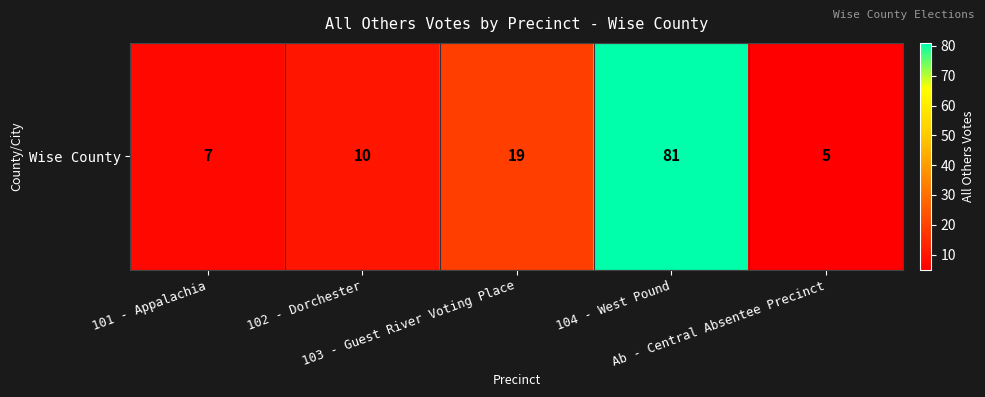

Between 102 - Dorchester and 101 - Appalachia, which is larger?

102 - Dorchester